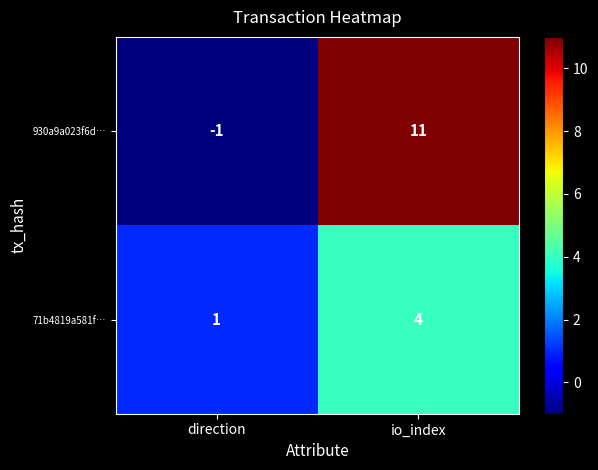

Count the number of data series in this chart.

2